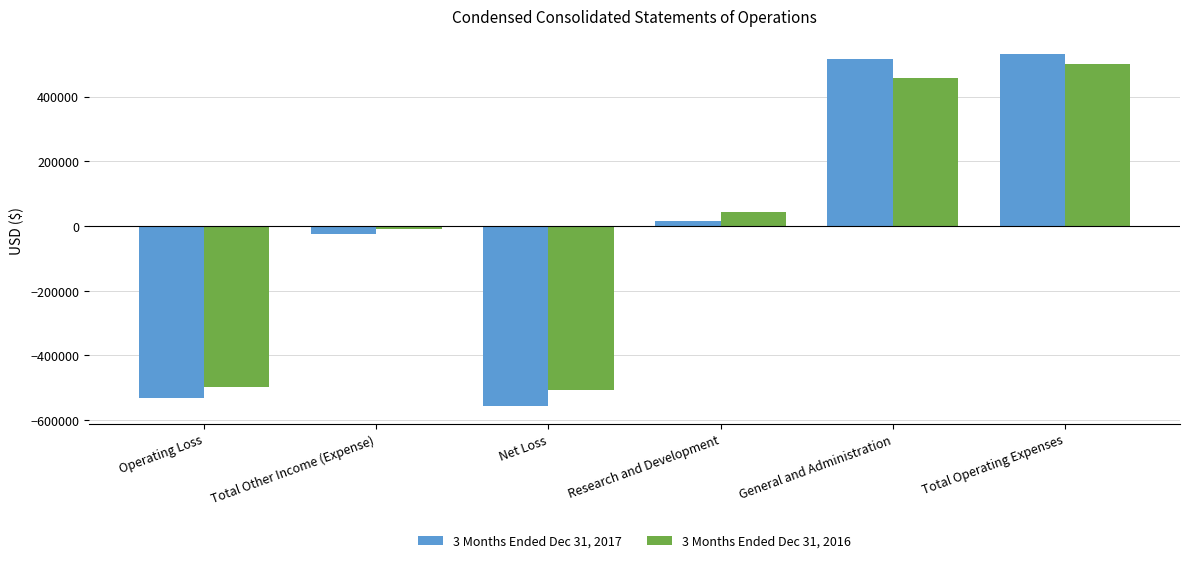

What is the minimum value shown in the chart?

-556568